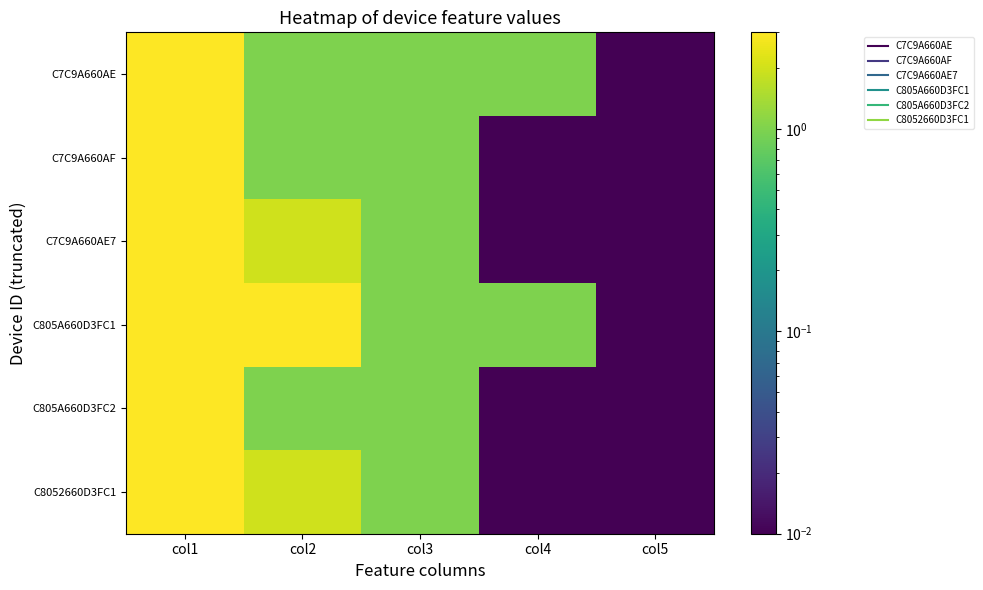

Which series has the largest total across all categories?

C805A660D3FC1